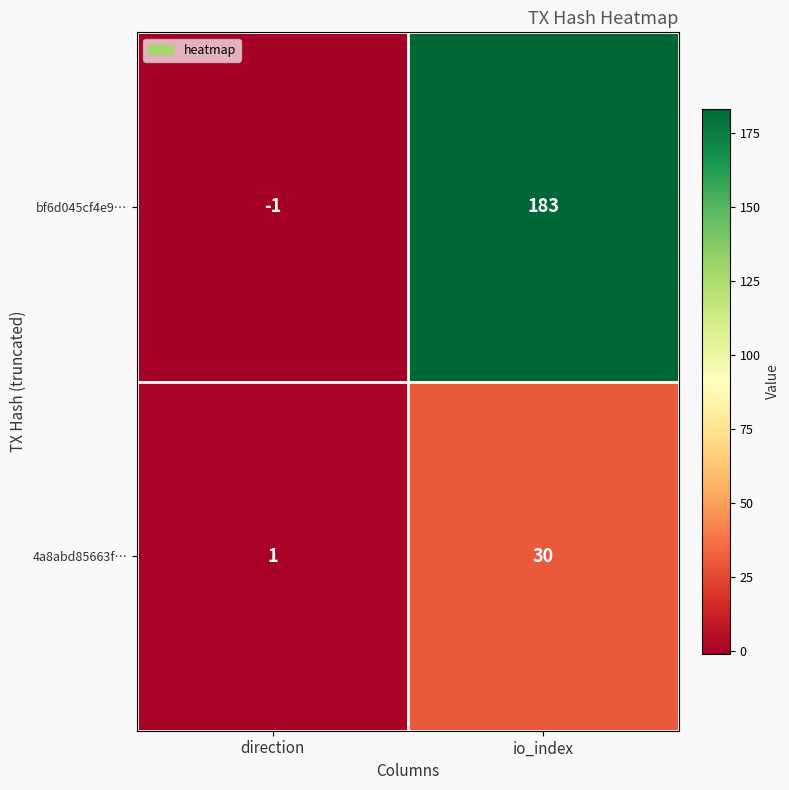

What is the difference between the maximum and minimum values in the bf6d045cf4e9… series?

184